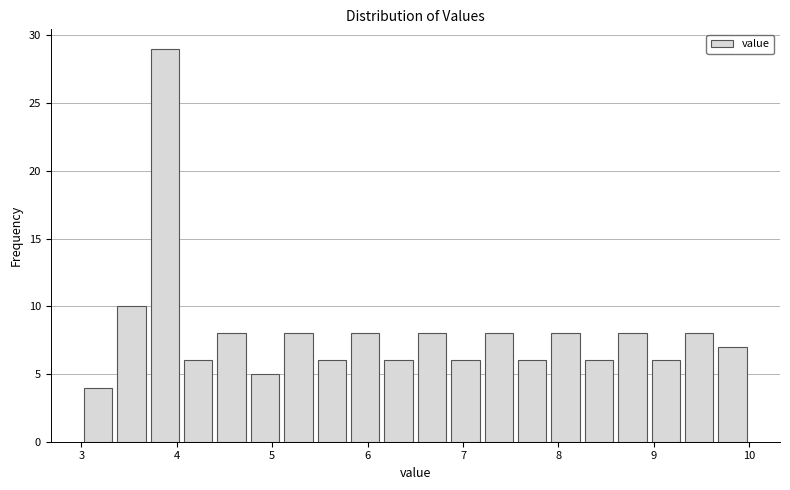

Around what value on the x-axis is the tallest bar? Give the approximate position of its centre, as read against the axis.

3.9